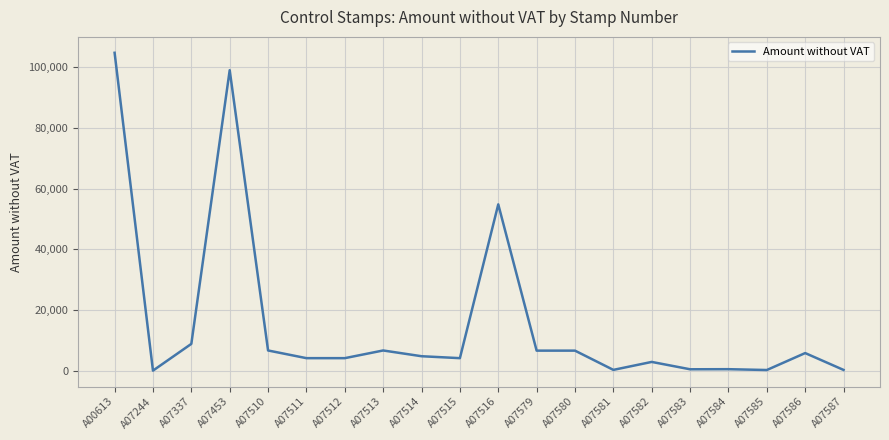

True or false: the data has more than 1 interior local peaks.

True